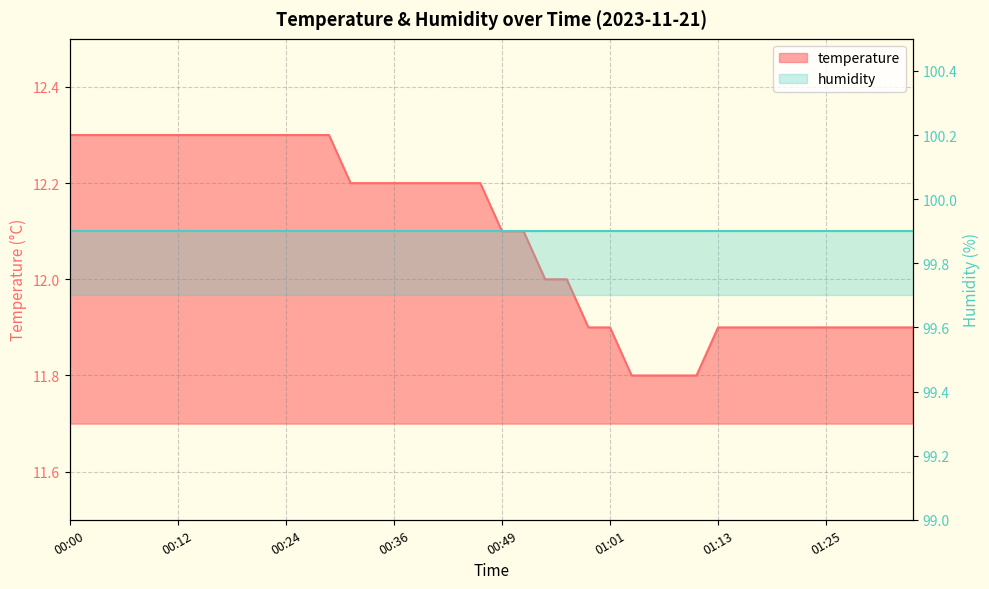

List the labels in order of value, smallest first.

01:03, 01:06, 01:08, 01:11, 00:58, 01:01, 01:13, 01:16, 01:18, 01:20, 01:23, 01:25, 01:28, 01:30, 01:33, 01:35, 00:53, 00:56, 00:49, 00:51, 00:32, 00:34, 00:36, 00:39, 00:41, 00:44, 00:46, 00:00, 00:02, 00:05, 00:07, 00:10, 00:12, 00:14, 00:17, 00:19, 00:22, 00:24, 00:27, 00:29